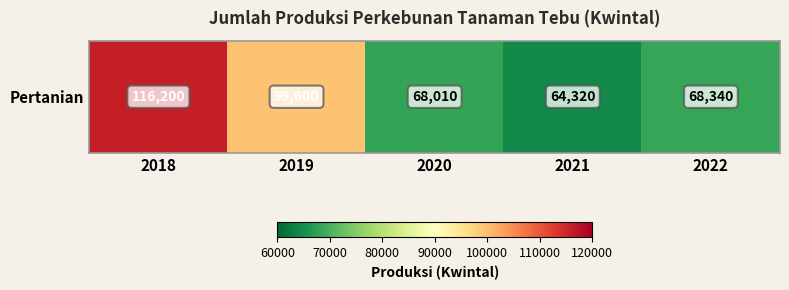

Rank the categories by value from highest to lowest.

2018, 2019, 2022, 2020, 2021